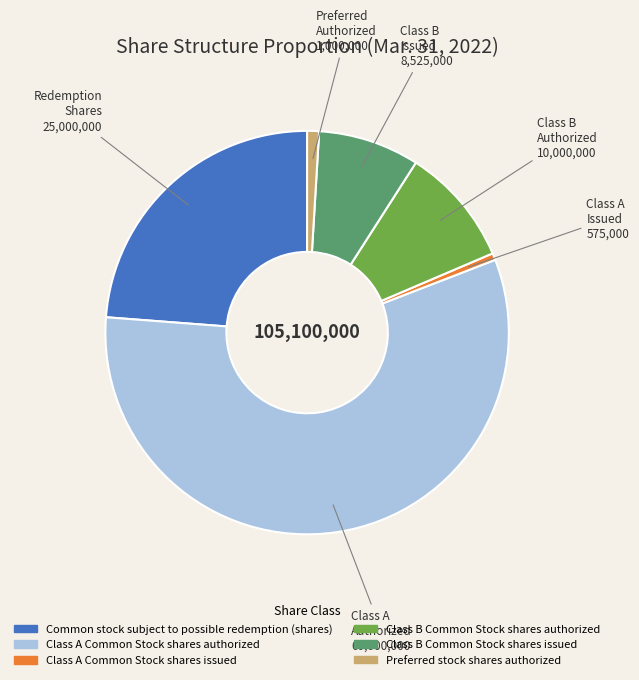

Approximately how many times larger is the value at Common stock subject to possible redemption (shares) compared to Class B Common Stock shares issued?

2.9